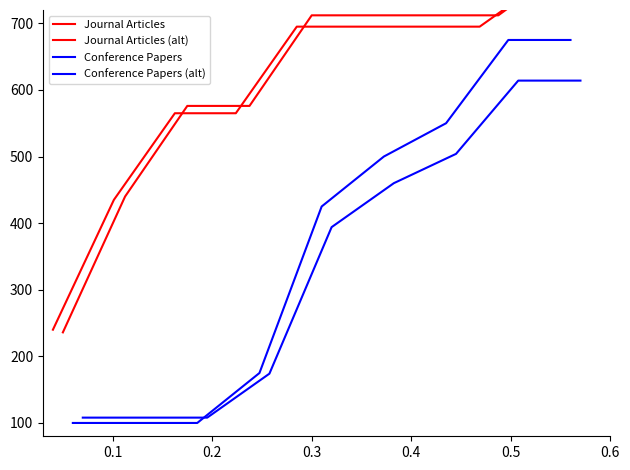

True or false: Conference Papers (alt) and Journal Articles cross at least once.

False